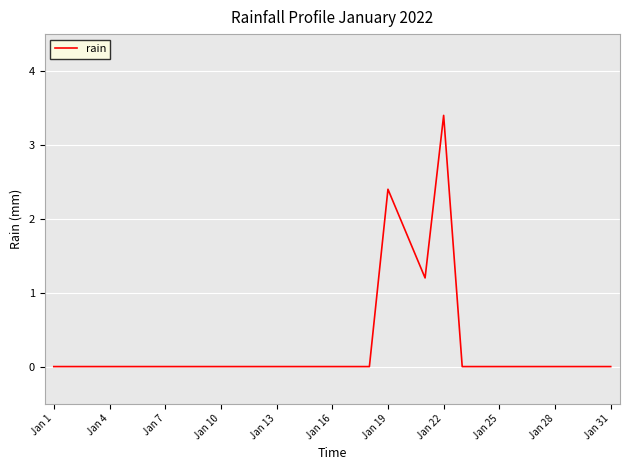

What is the greatest value displayed?

3.4